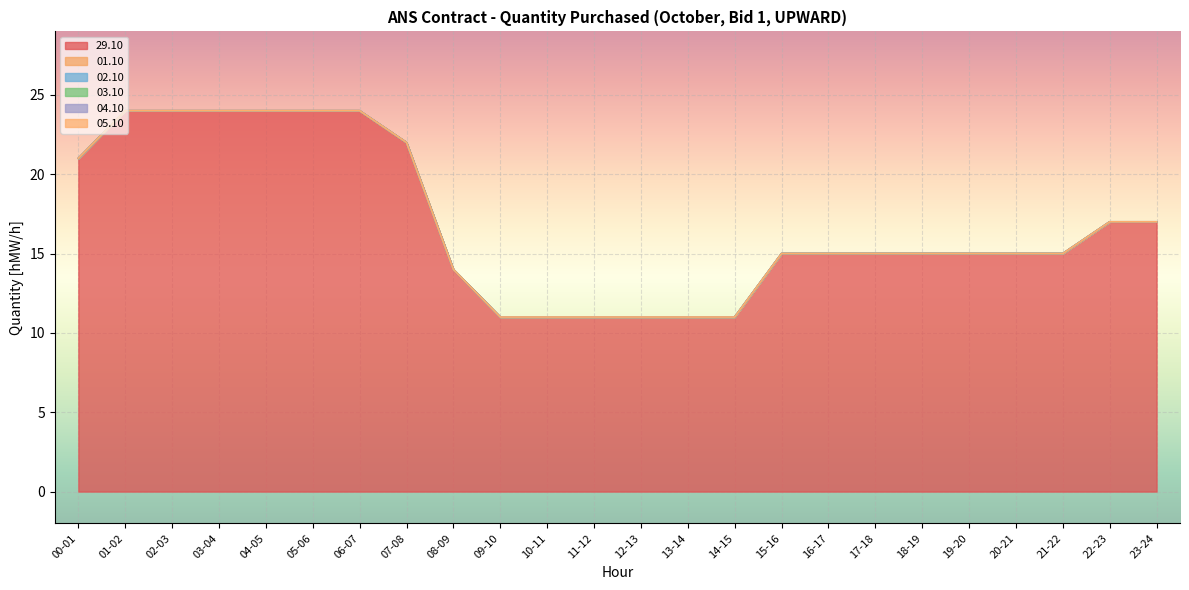

What is the label of the 11th point from the left?

10-11